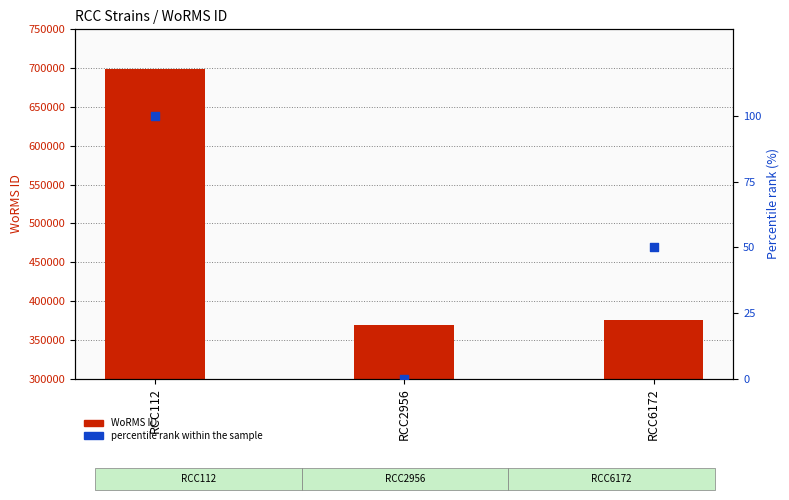

Which series reaches the maximum Y coordinate?

WoRMS ID